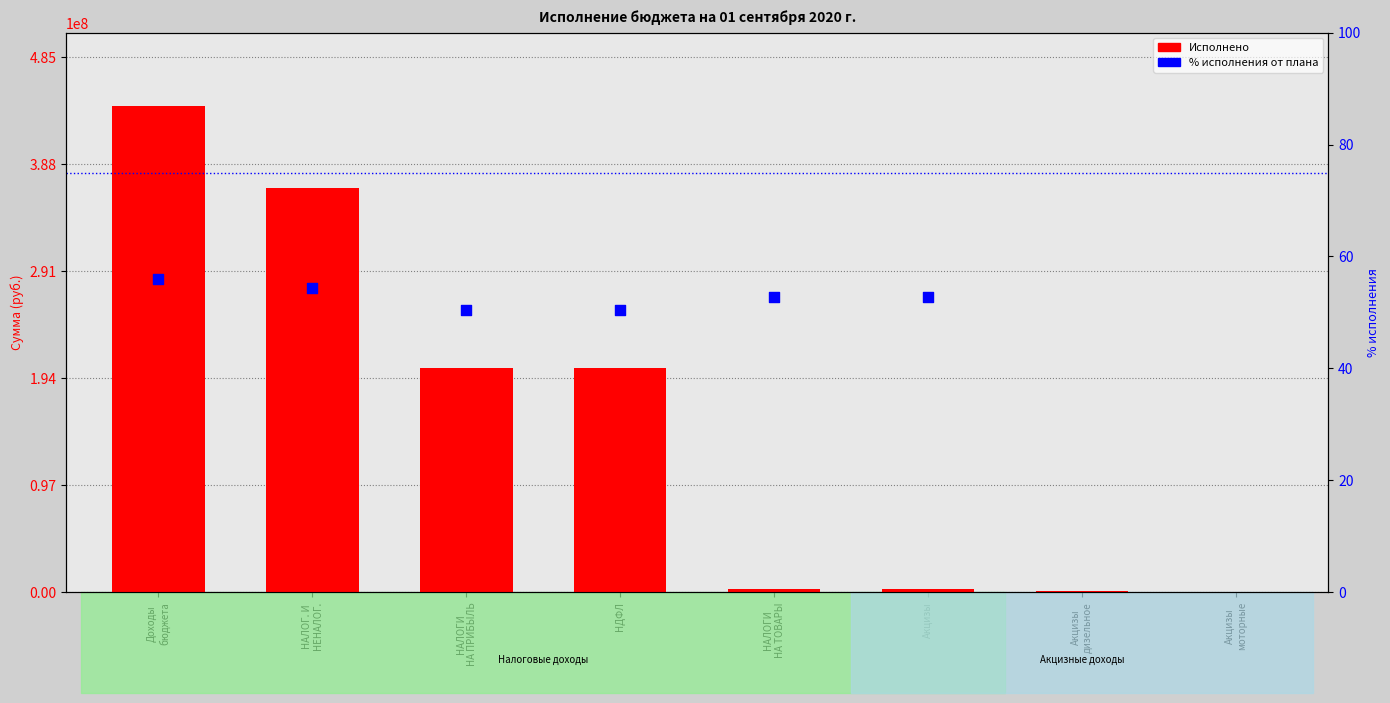

Which has a higher value, НАЛОГ. И НЕНАЛОГ. or Акцизы моторные?

НАЛОГ. И НЕНАЛОГ.